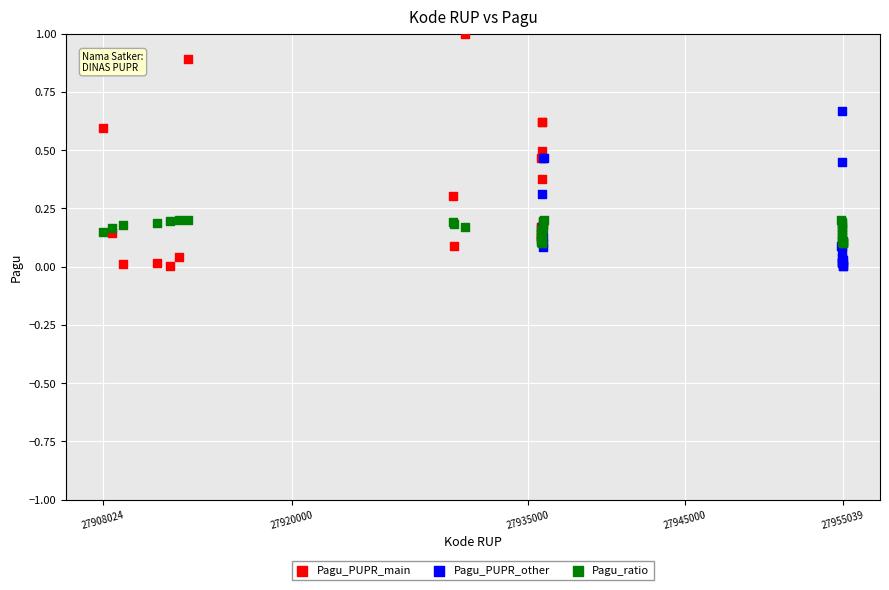

Which series contains the highest Y value?

Pagu_PUPR_main